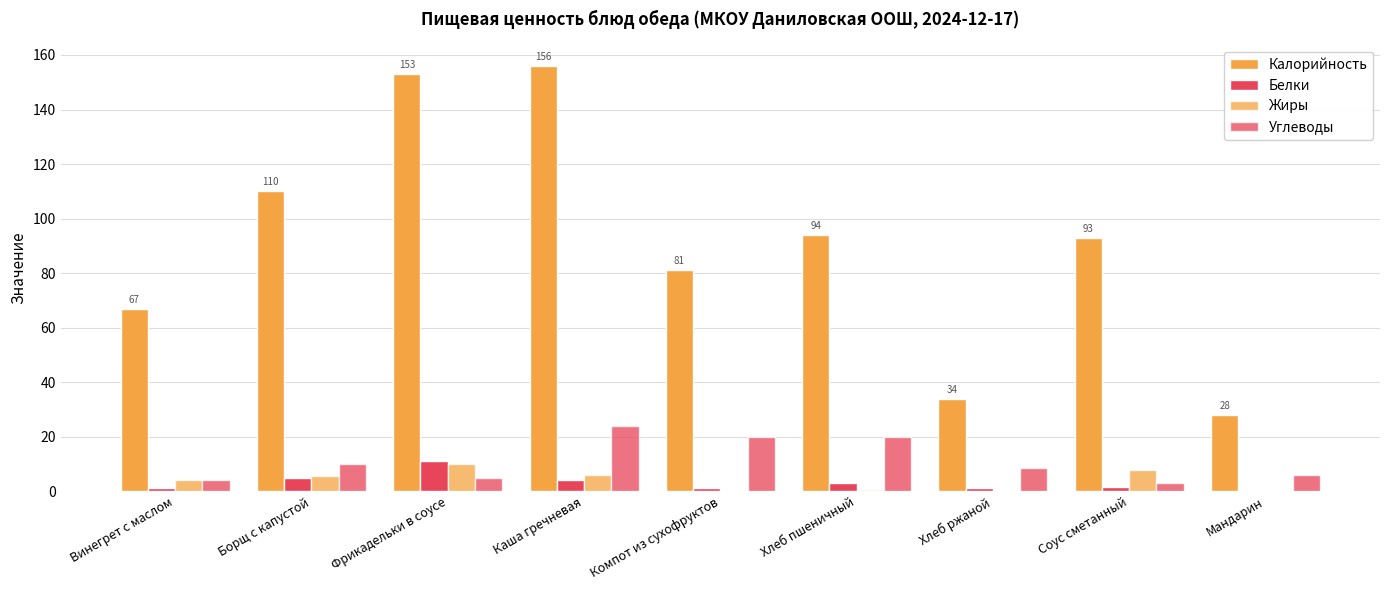

At how many categories does at least one series exceed 15?

9